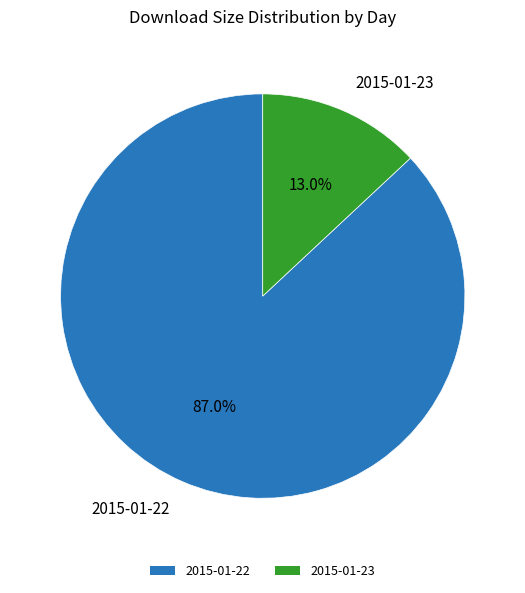

Which category accounts for the majority?

2015-01-22